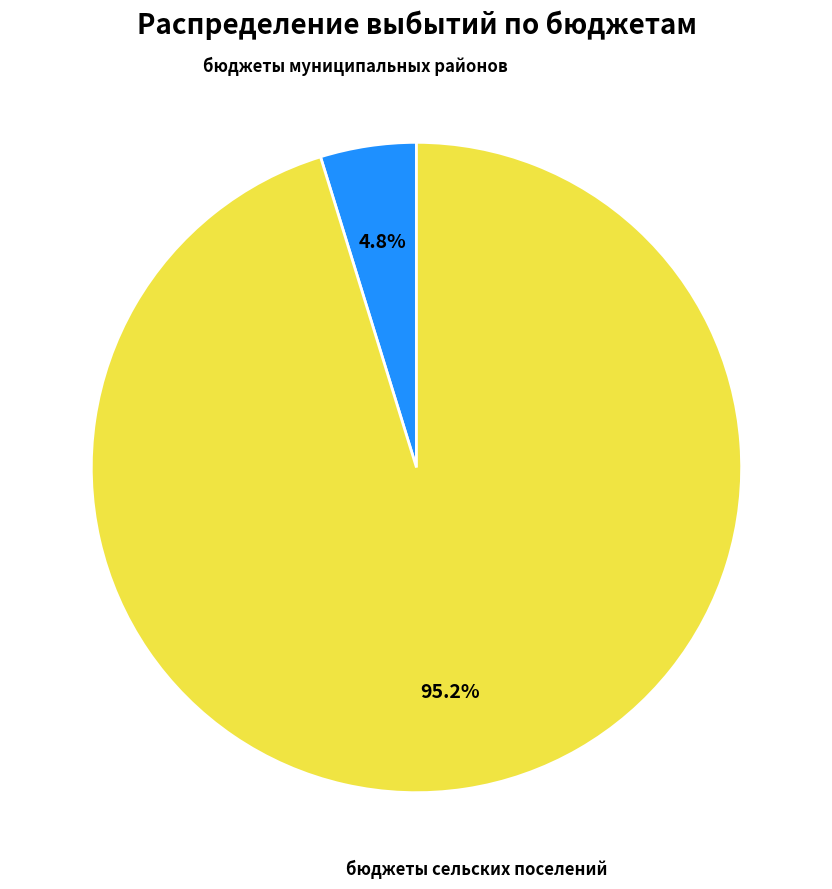

Is there any slice that represents more than half of the pie?

Yes